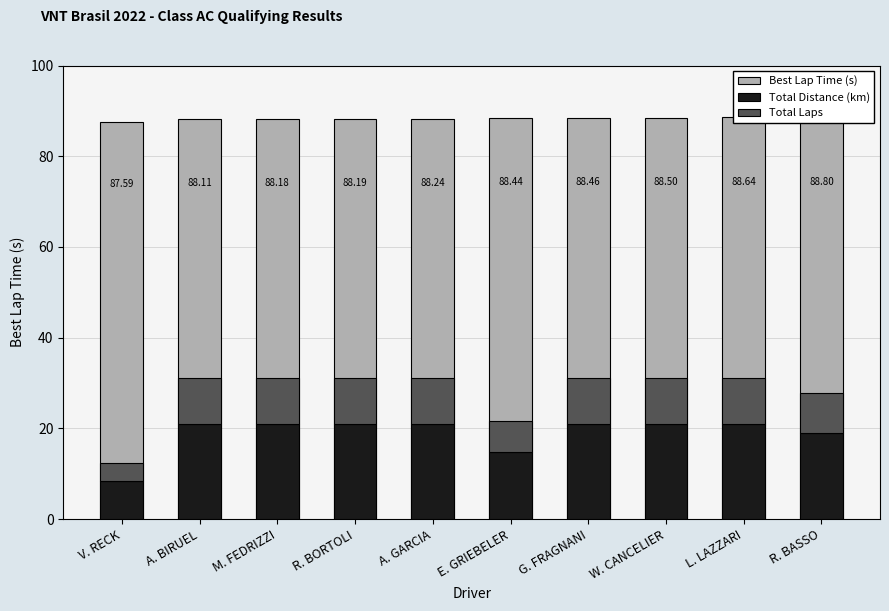

What is the sum of all Best Lap Time (s) values?

883.1